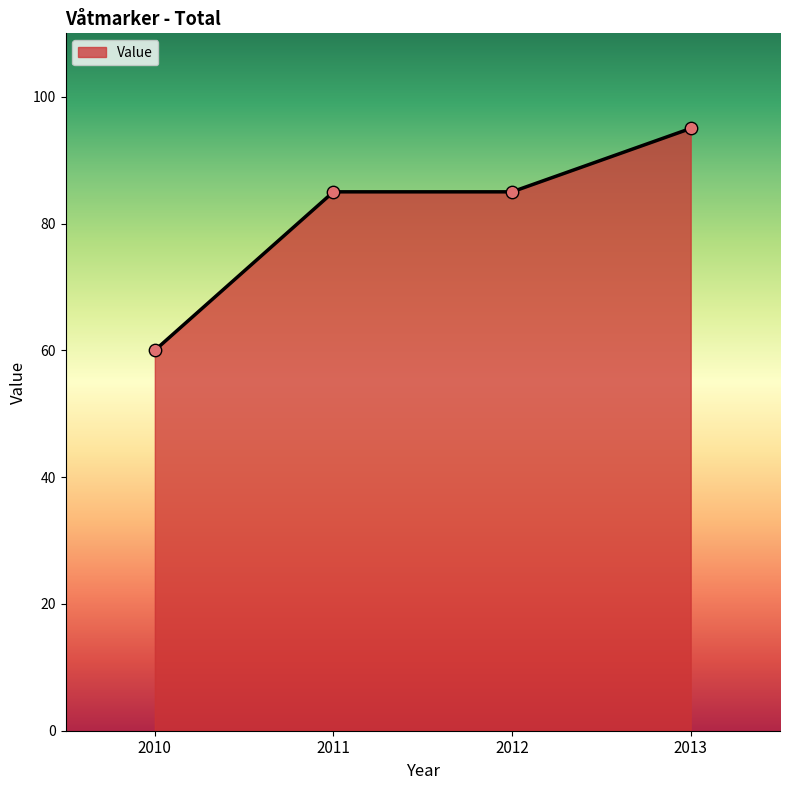

Is it true that the value at 2013 is 95?

True